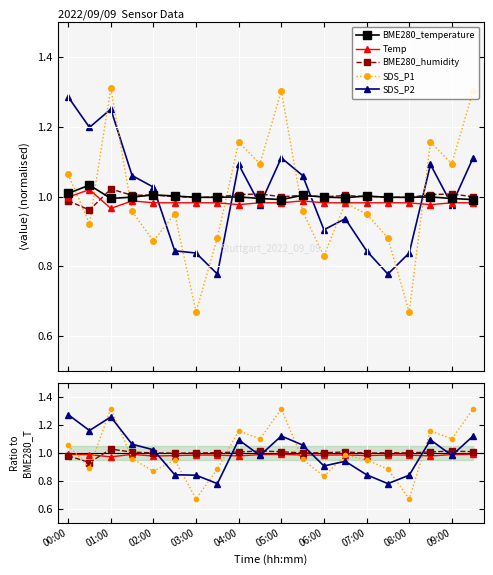

At 03:00, list the series in order from largest to smallest.

BME280_temperature, BME280_humidity, Temp, SDS_P2, SDS_P1